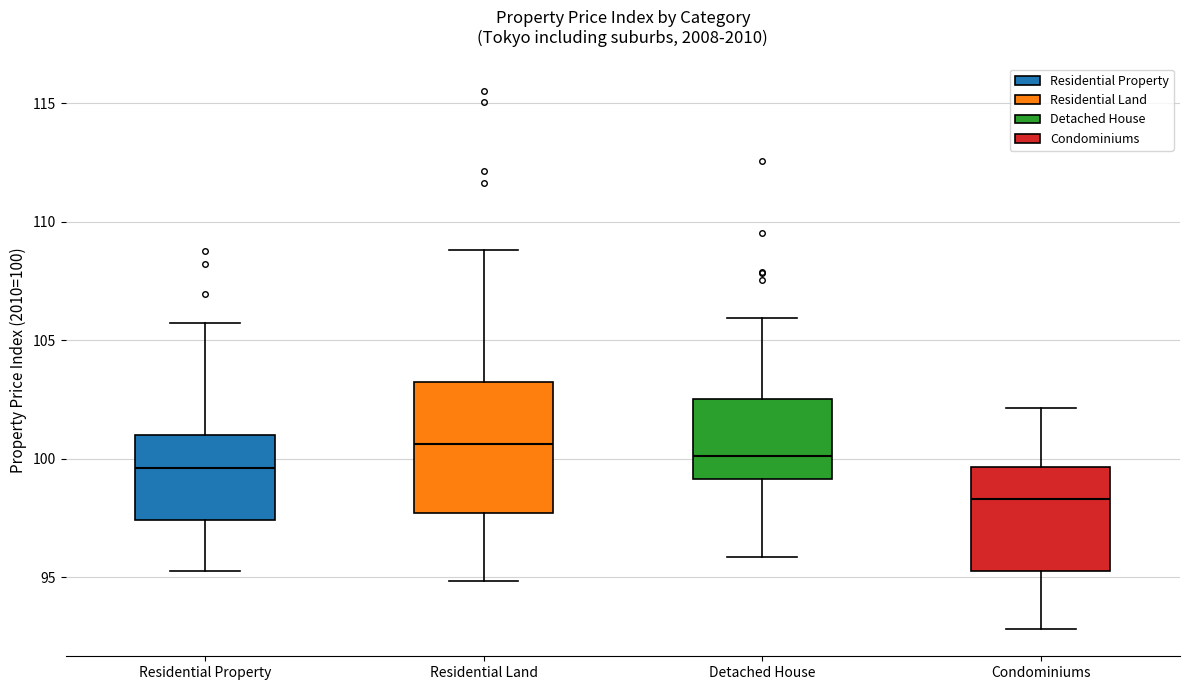

Where does the upper whisker of the box for Detached House end on the y-axis? The values are not printed on the chart, so give them approximately, as read against the axis.

106.0